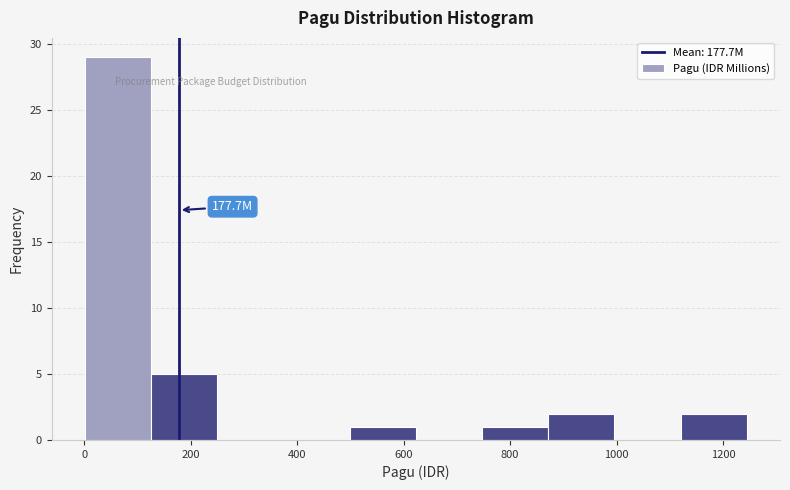

Over which range of the x-axis is the bar tallest?

0 to 120